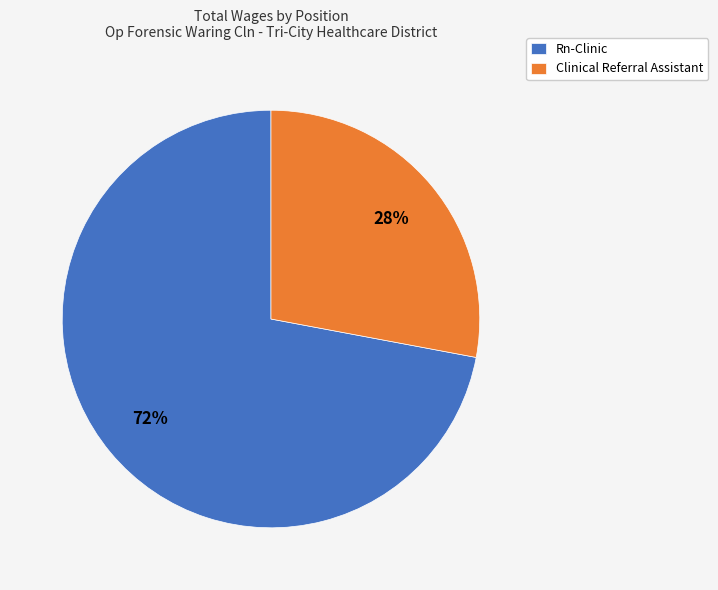

How many slices are in this pie chart?

2